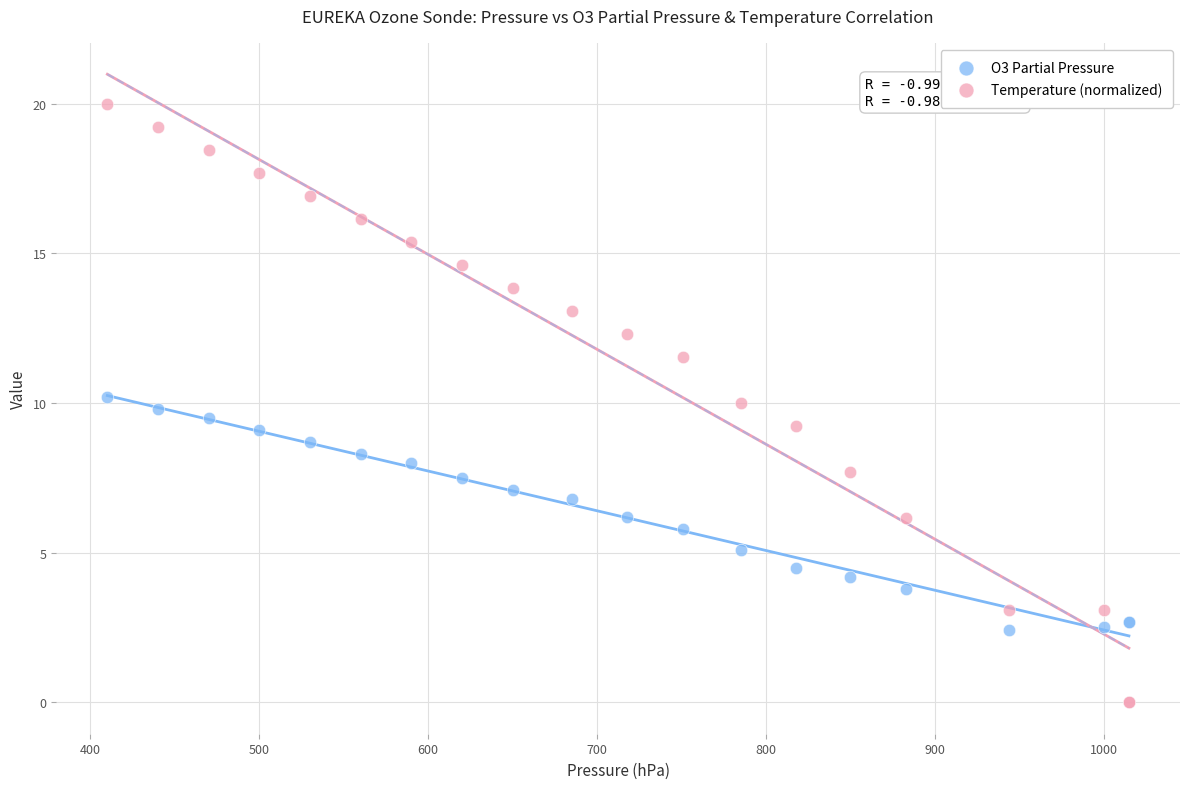

Which series reaches the maximum Y coordinate?

Temperature (normalized)